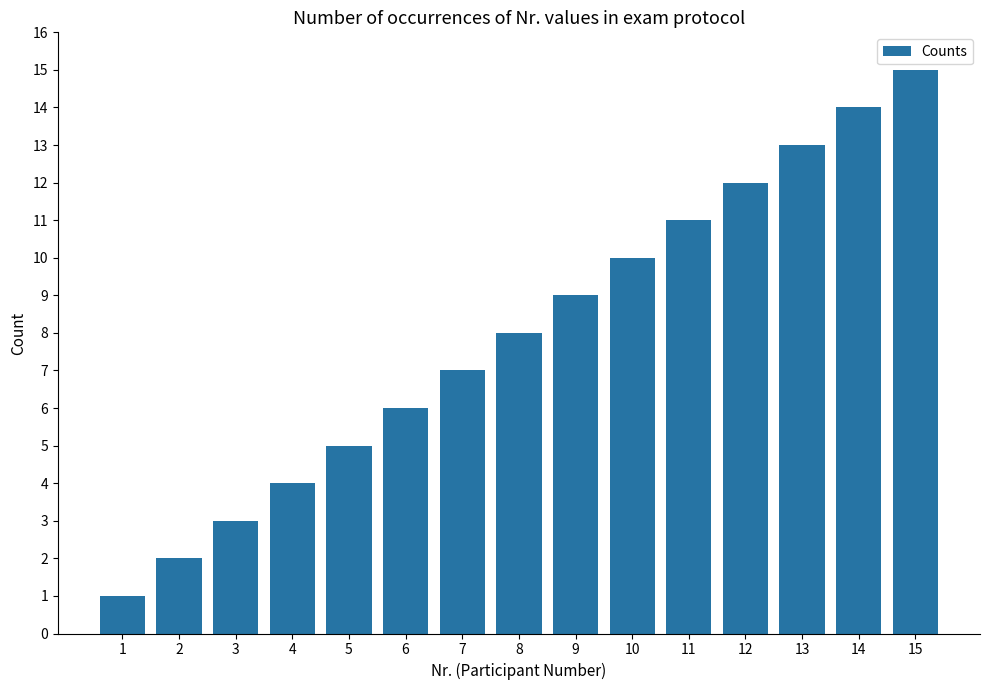

Rank the categories by value from highest to lowest.

15, 14, 13, 12, 11, 10, 9, 8, 7, 6, 5, 4, 3, 2, 1